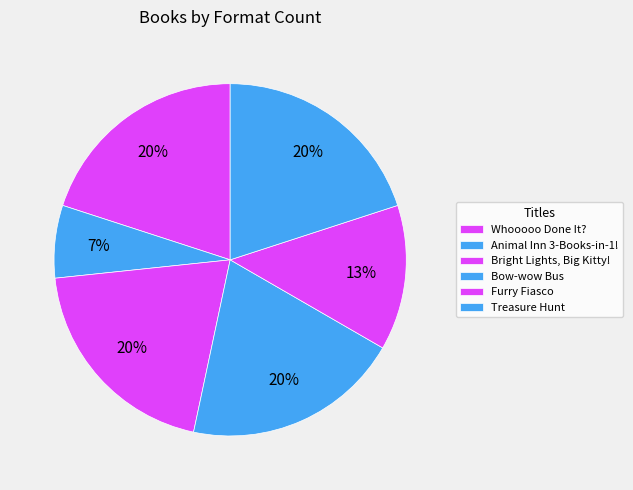

Combined, what portion of the pie is Treasure Hunt and Whooooo Done It??

40.0%